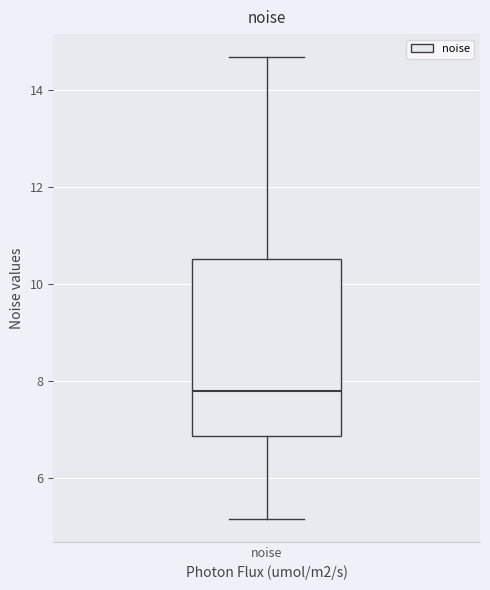

Read this box plot against the y-axis: the position of the median line, the range covered by the box, and the ends of both whiskers. The values are not printed on the chart, so give them approximately, as read against the axis.

median 7.8, box 6.8 to 10.6, whiskers 5.2 to 14.6